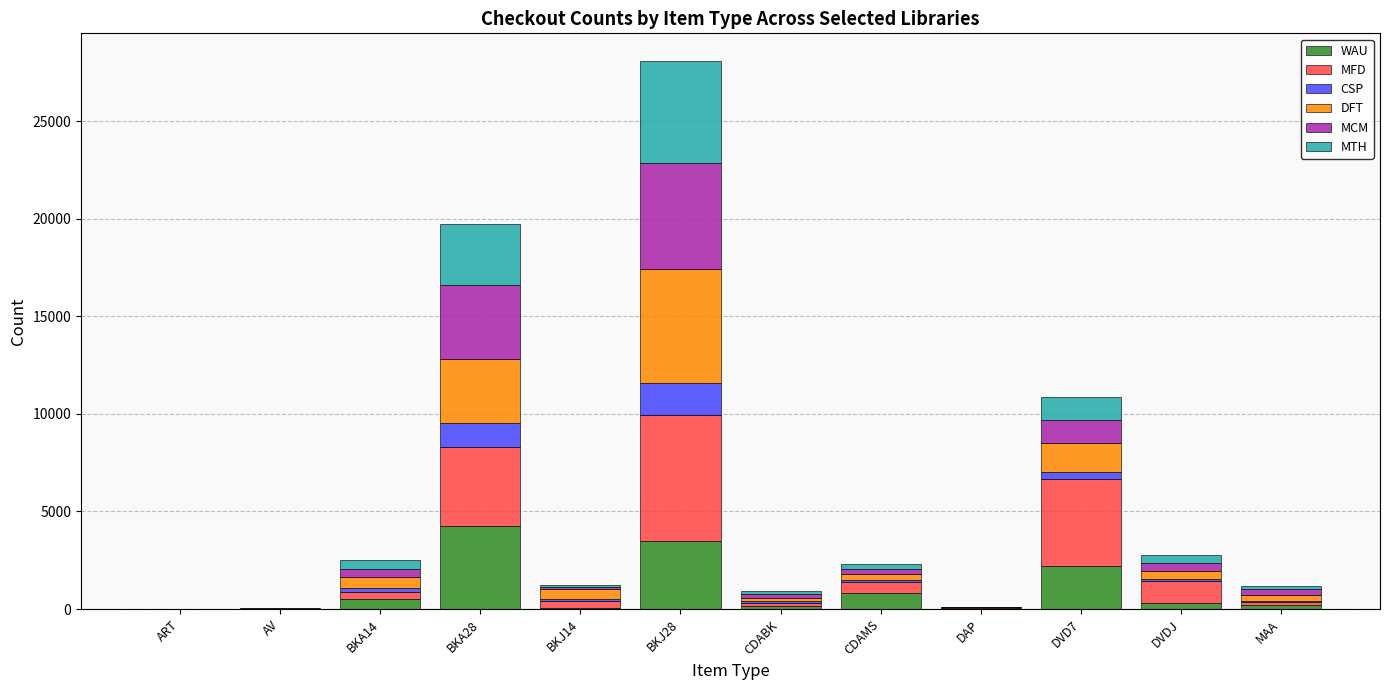

What is the maximum value for WAU?

4232